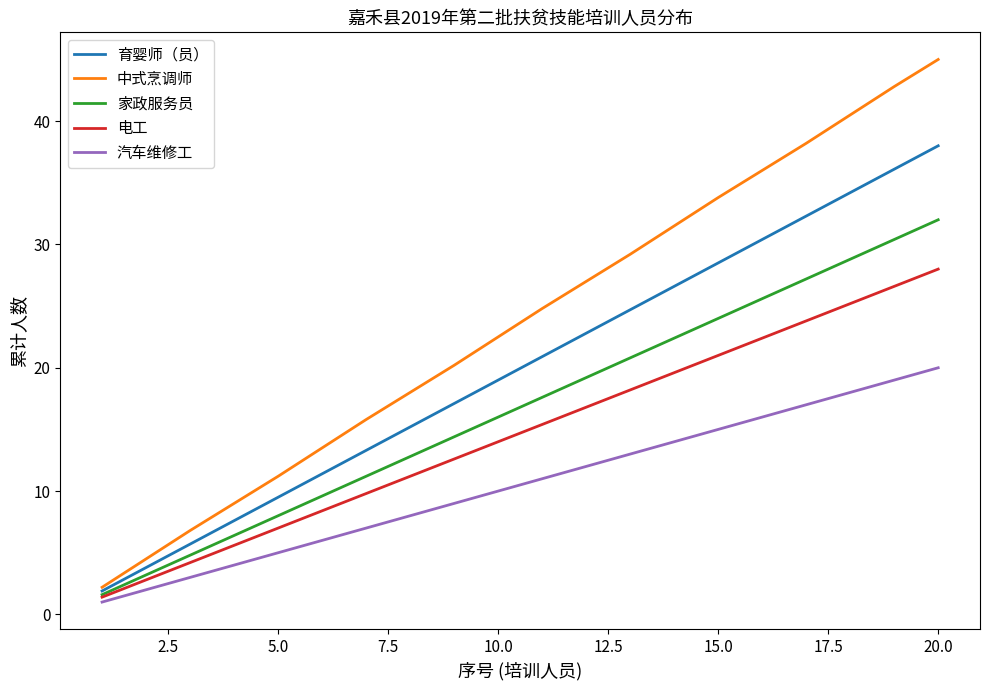

True or false: 家政服务员 has more than 0 points higher than both neighbors.

False